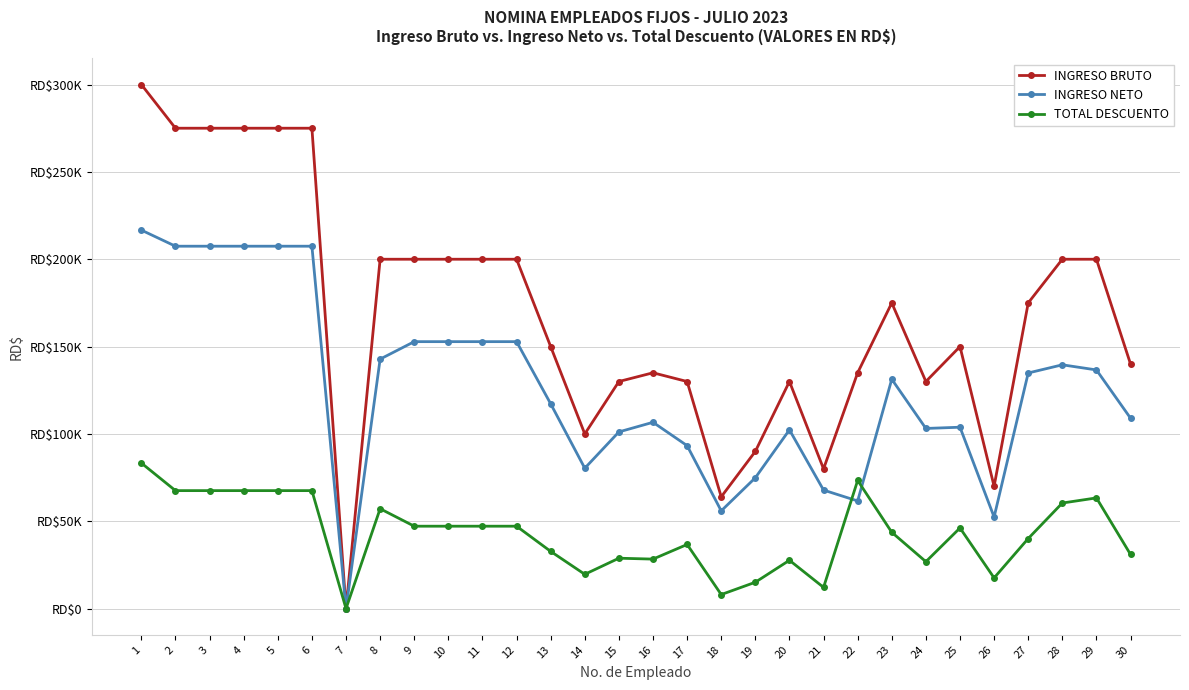

List the series in order of their overall mean, highest first.

INGRESO BRUTO, INGRESO NETO, TOTAL DESCUENTO